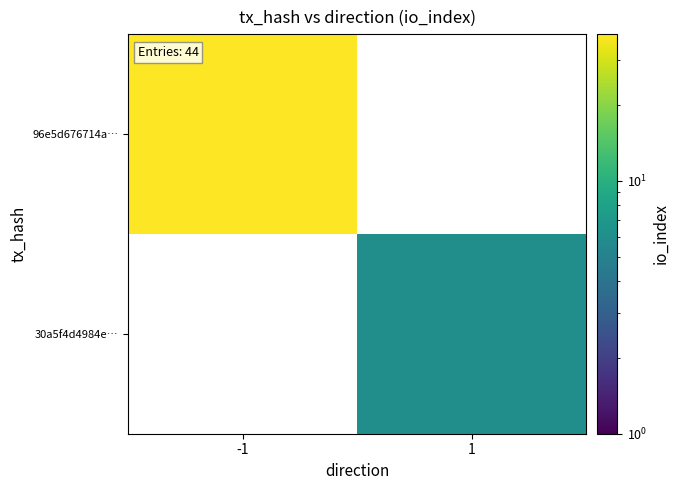

At -1, list the series in order from largest to smallest.

96e5d676714a…, 30a5f4d4984e…